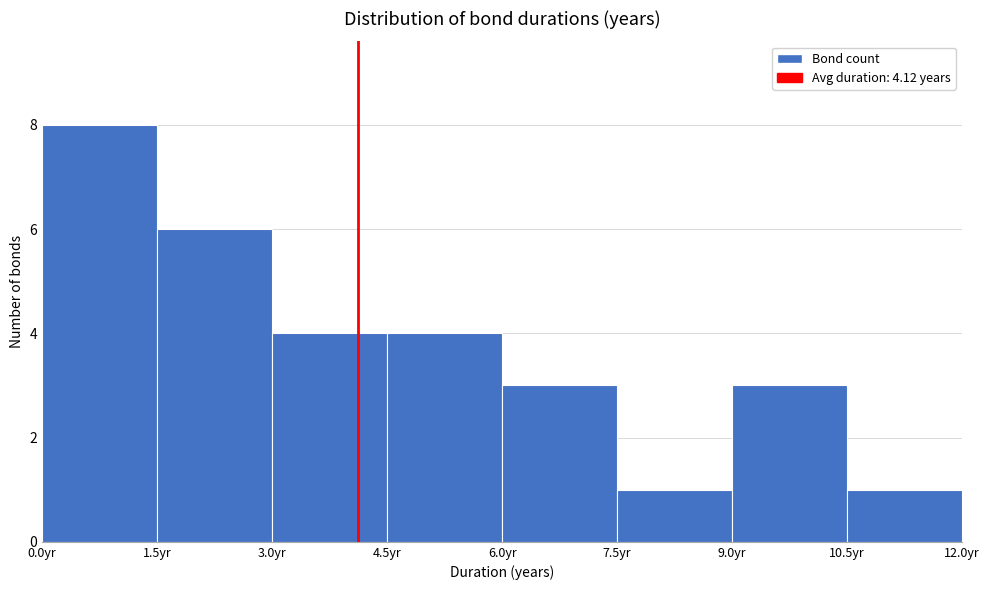

Over which range of the x-axis is the bar tallest?

0.0 to 1.5